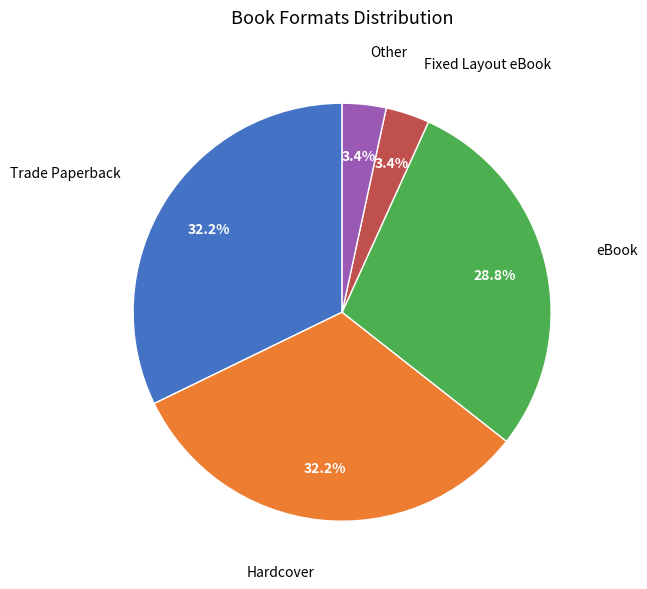

Count the number of slices in the pie.

5